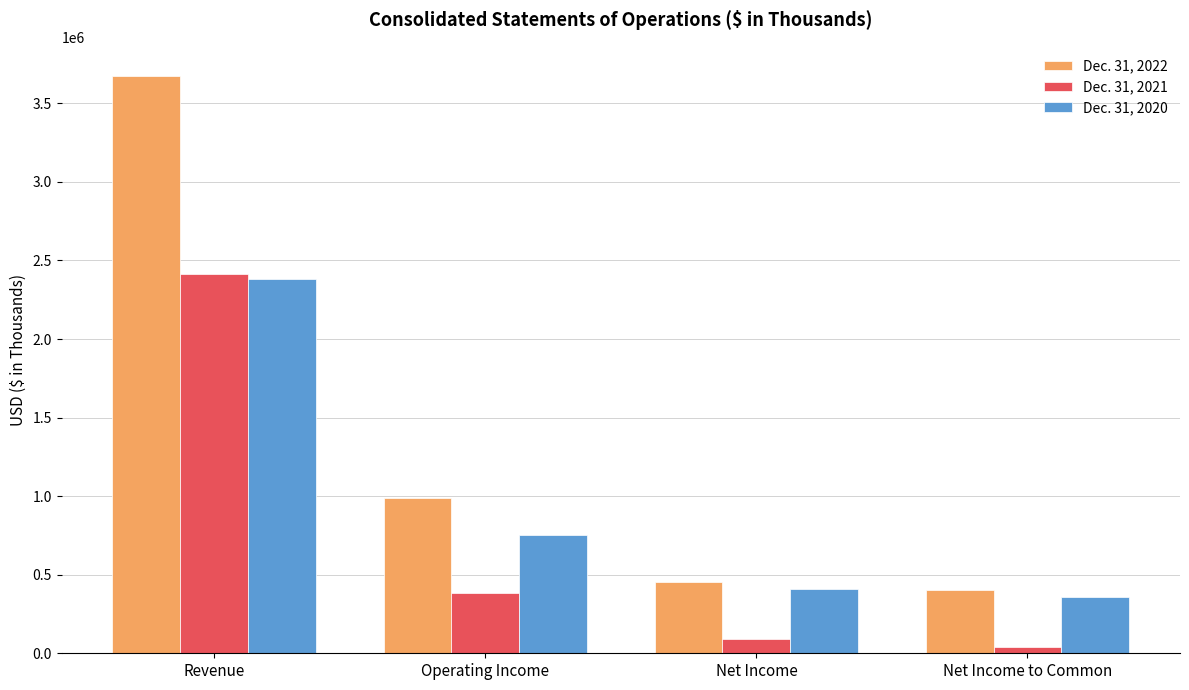

What is the difference between the Dec. 31, 2020 values at Net Income and Revenue?

1971000